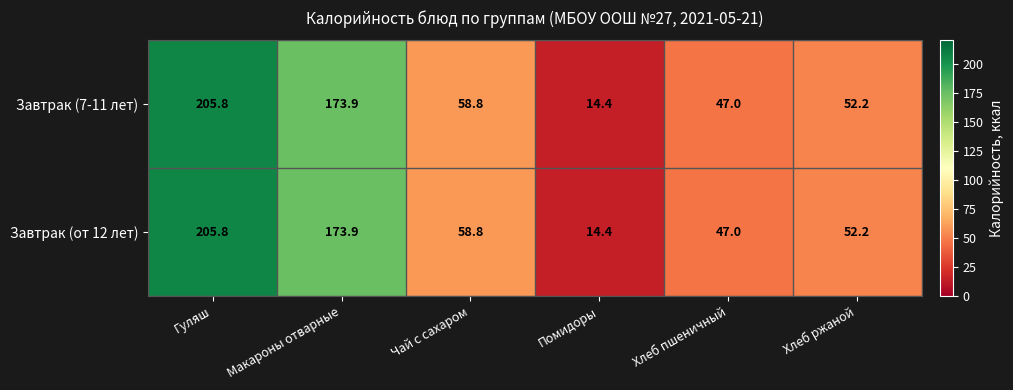

The value of Завтрак (7-11 лет) at Макароны отварные is 173.9. True or false?

True